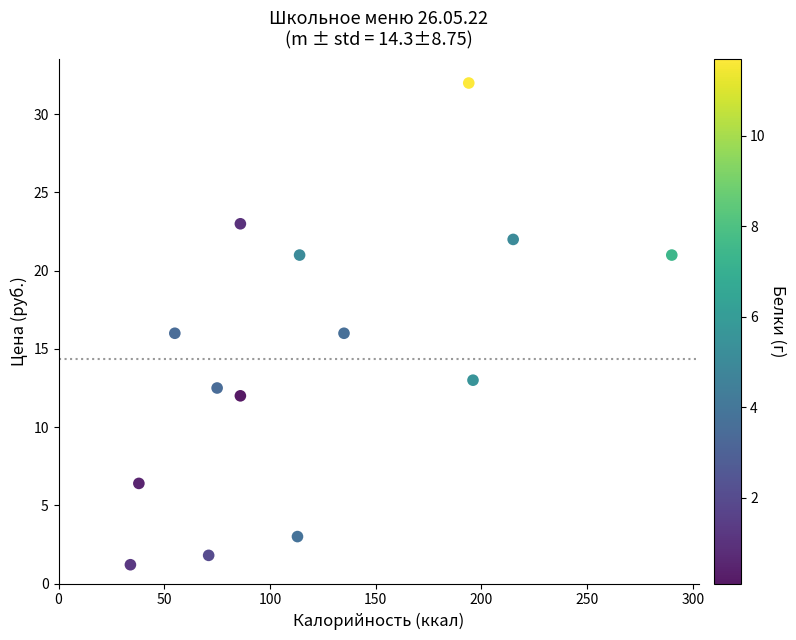

What is the range of X values (max minus min)?

256.0